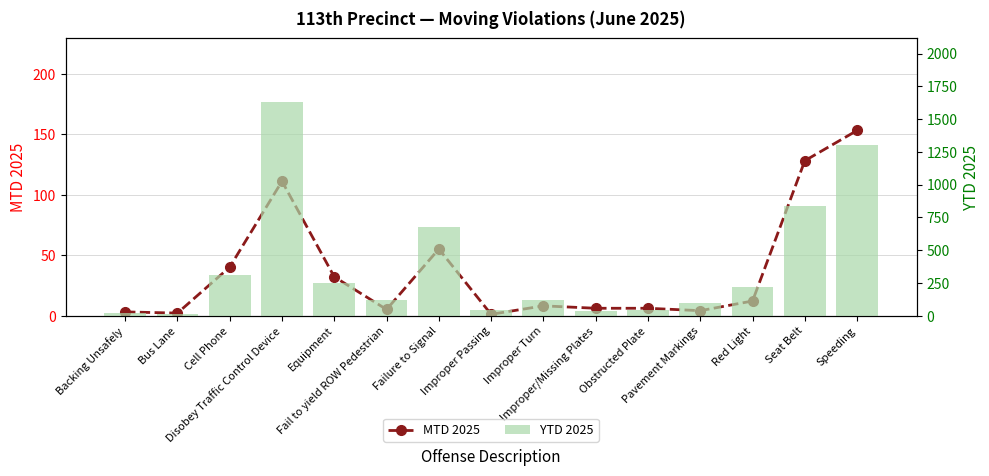

At which category is the sum across all series the highest?

Disobey Traffic Control Device